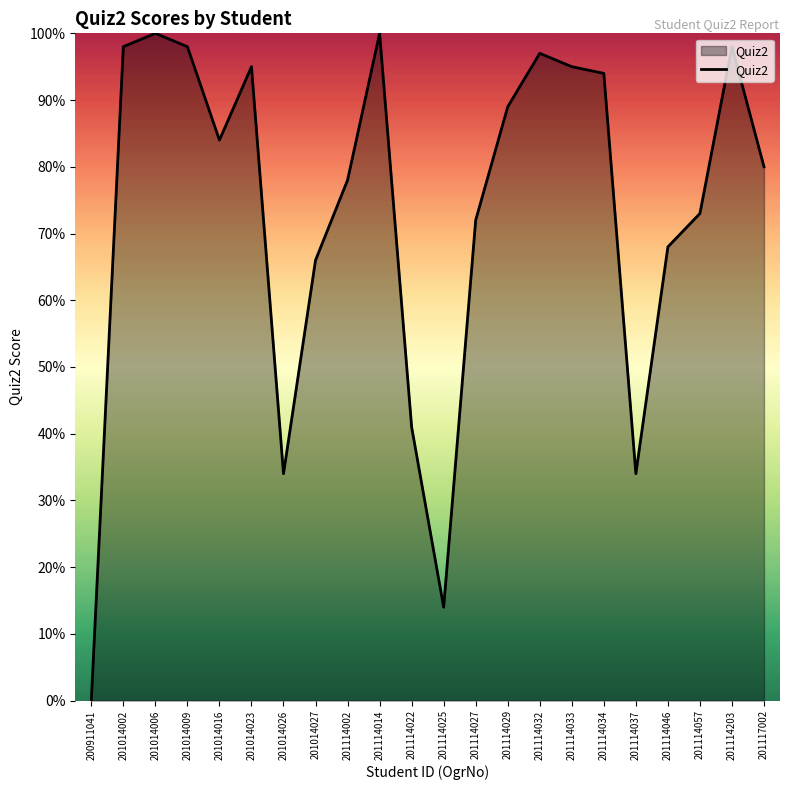

What is the maximum value shown in the chart?

100